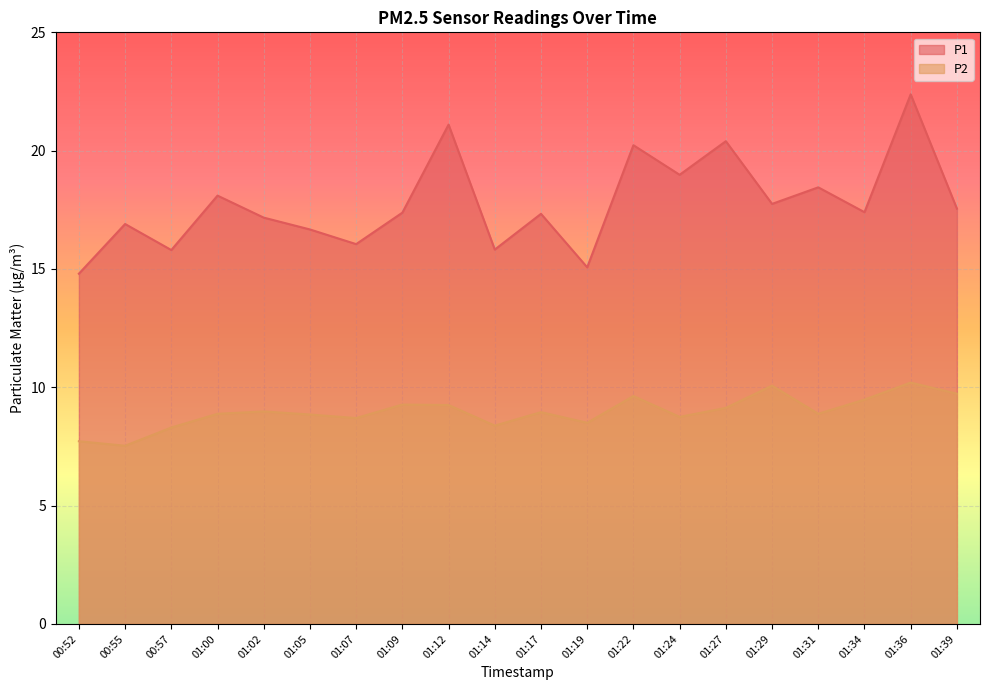

What is the lowest value of the P2 series?

7.5